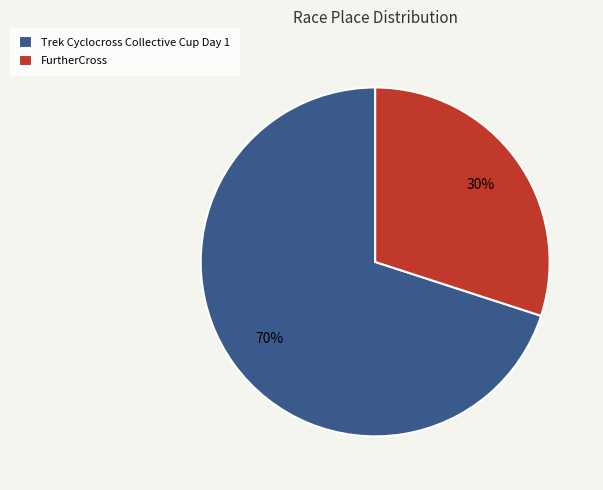

How many slices are in this pie chart?

2